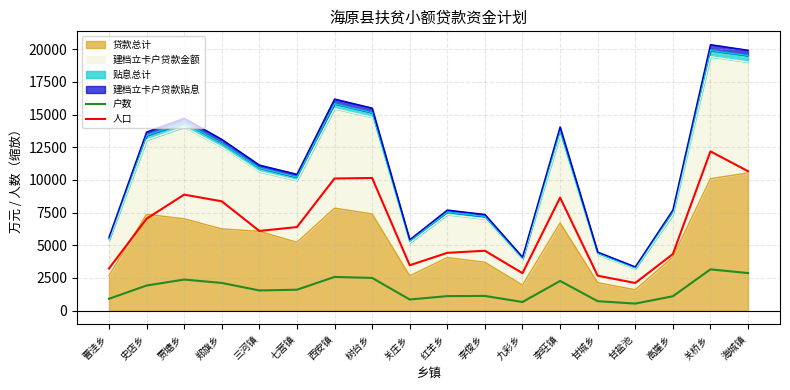

What is the sum of the 人口 values at 李俊乡 and 关庄乡?

8059.0